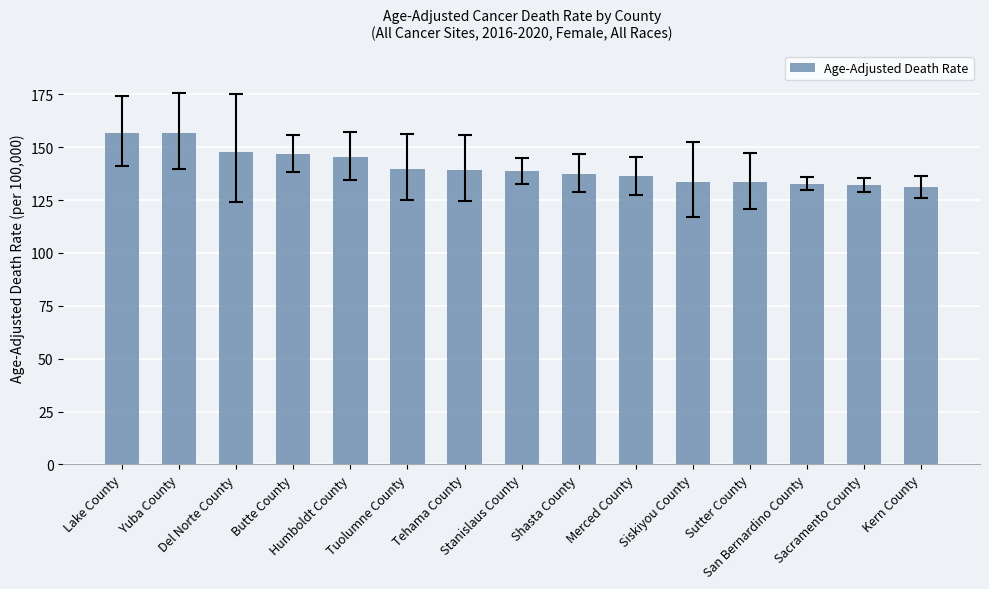

What is the ratio of the value at Tehama County to the value at Lake County?

0.9